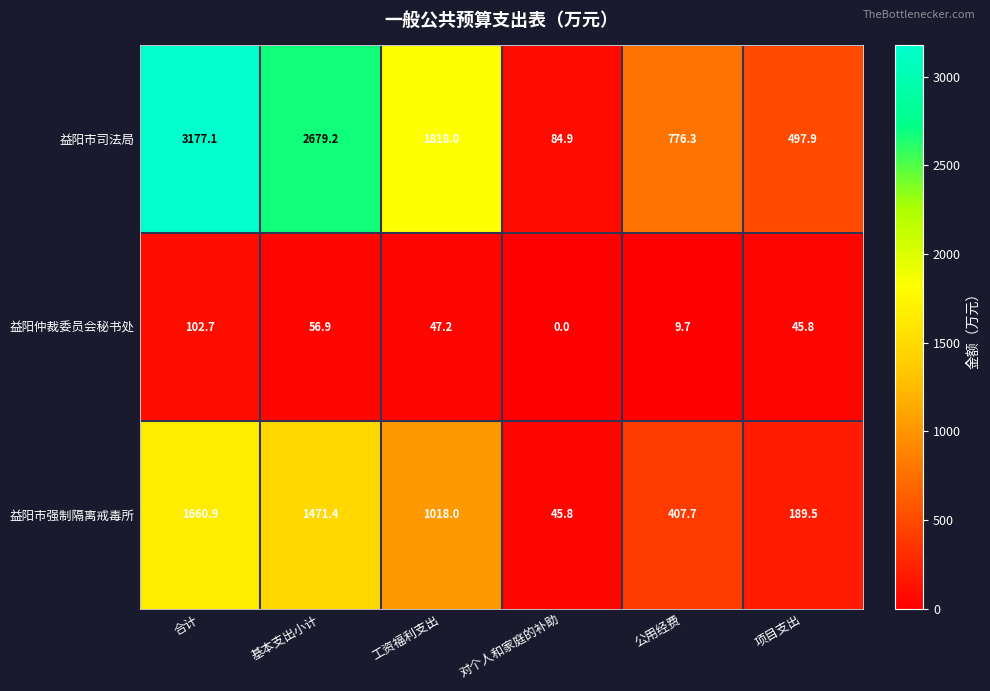

Reading right to left, what are all the values shown in this chart?

益阳市司法局: 497.9	776.3	84.9	1818.0	2679.2	3177.1
益阳仲裁委员会秘书处: 45.8	9.7	0.0	47.2	56.9	102.7
益阳市强制隔离戒毒所: 189.5	407.7	45.8	1018.0	1471.4	1660.9